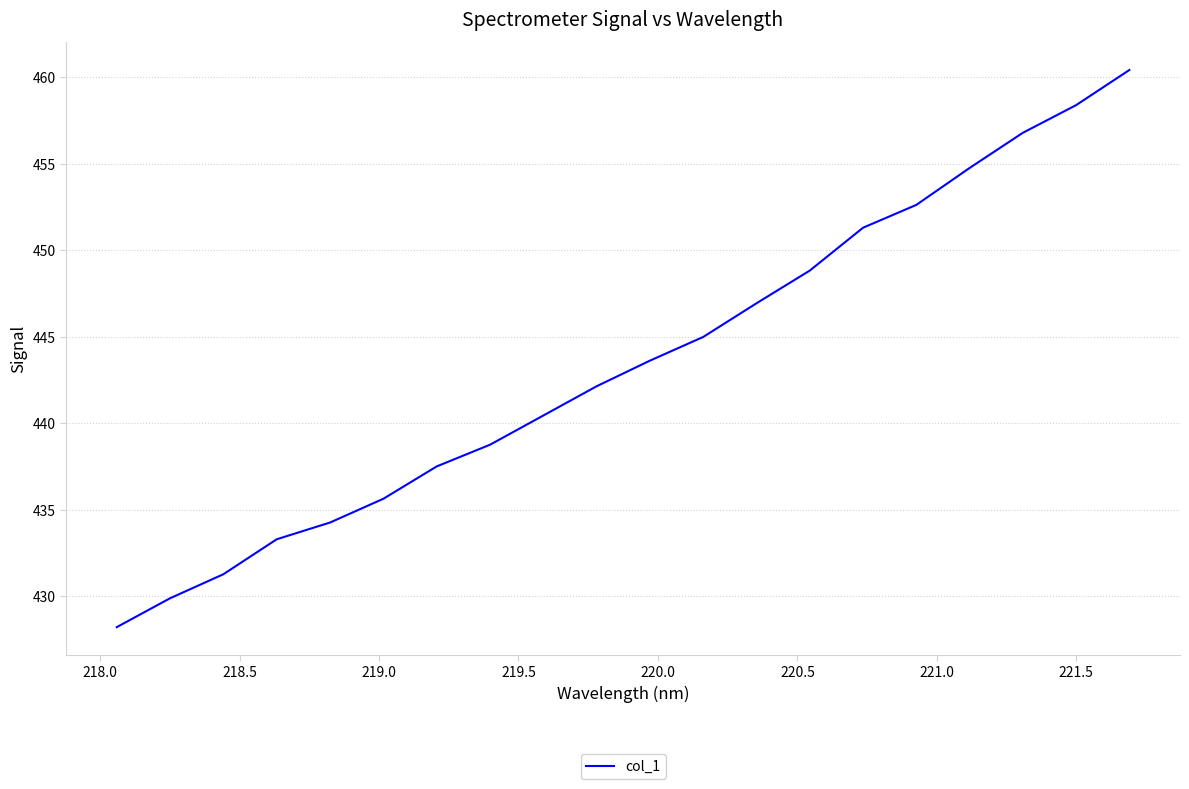

What is the maximum value shown in the chart?

460.4